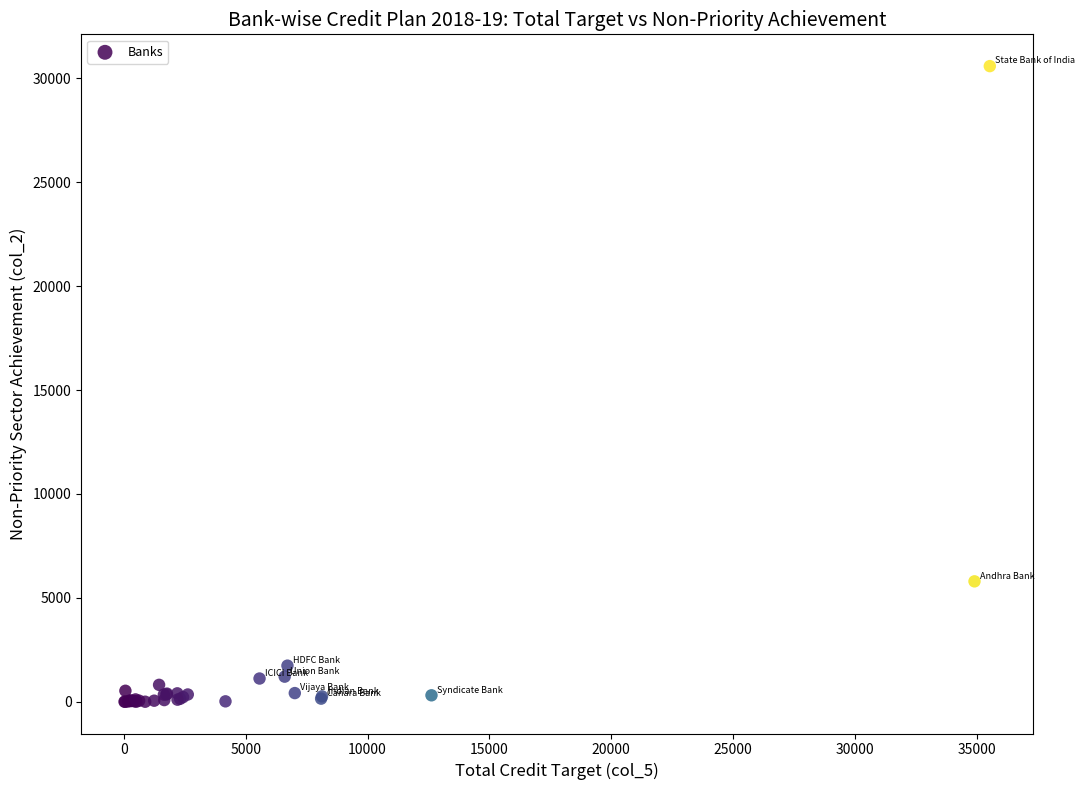

What Y value in the scatter plot is closest to 15296?

5793.8